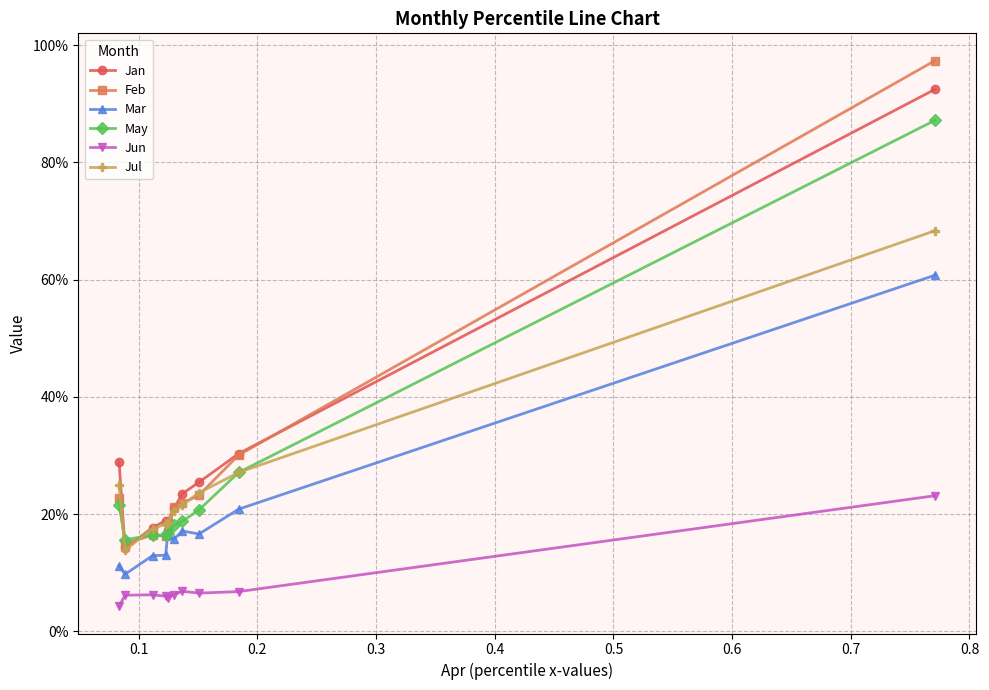

Reading left to right, transcribe all the data shown in this chart.

Jan: 0.3	0.1	0.2	0.2	0.2	0.2	0.2	0.3	0.3	0.9
Feb: 0.2	0.1	0.2	0.2	0.2	0.2	0.2	0.2	0.3	1.0
Mar: 0.1	0.1	0.1	0.1	0.2	0.2	0.2	0.2	0.2	0.6
May: 0.2	0.2	0.2	0.2	0.2	0.2	0.2	0.2	0.3	0.9
Jun: 0.0	0.1	0.1	0.1	0.1	0.1	0.1	0.1	0.1	0.2
Jul: 0.3	0.1	0.2	0.2	0.2	0.2	0.2	0.2	0.3	0.7